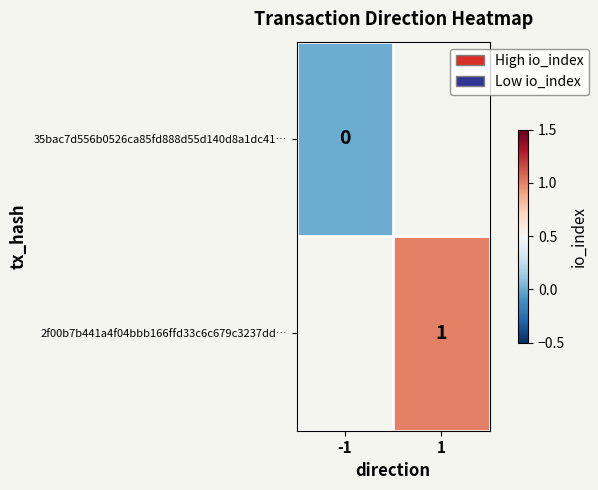

True or false: 2f00b7b441a4f04bbb166ffd33c6c679c3237dd… has a value of 1 at 1.

True